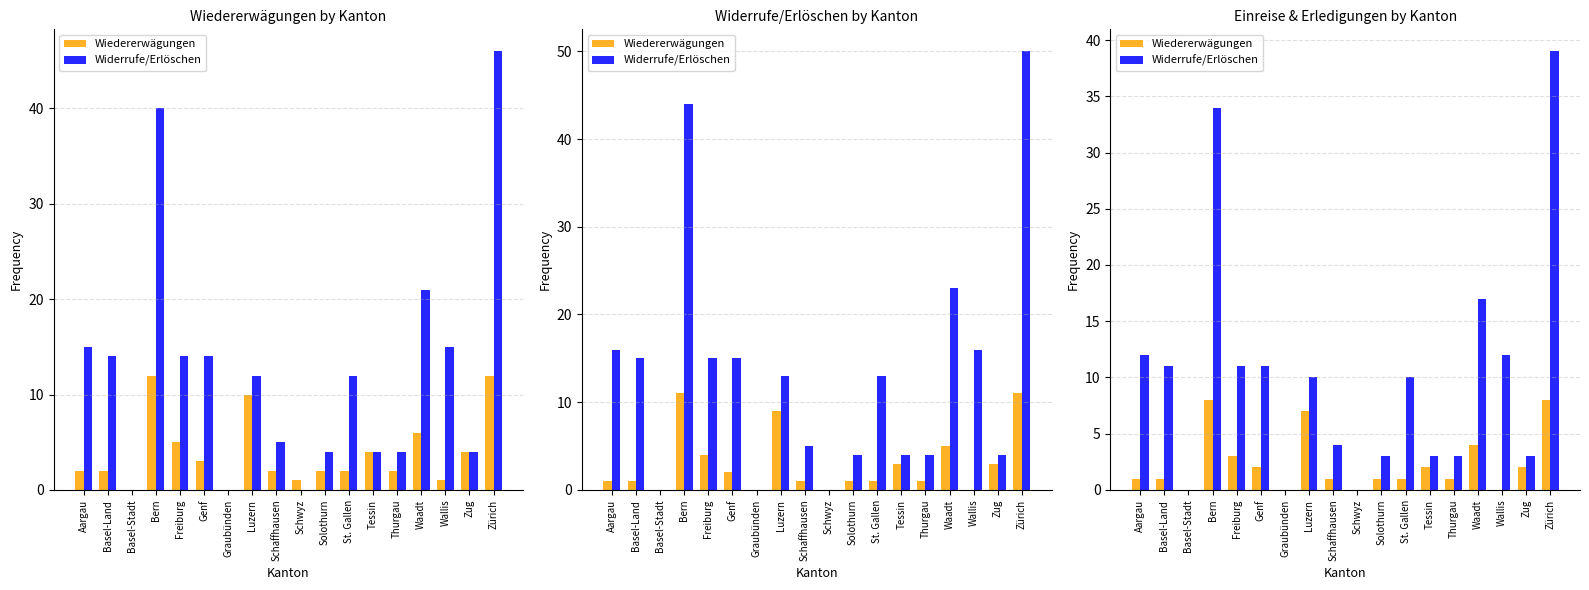

How many data points does each series have?

18